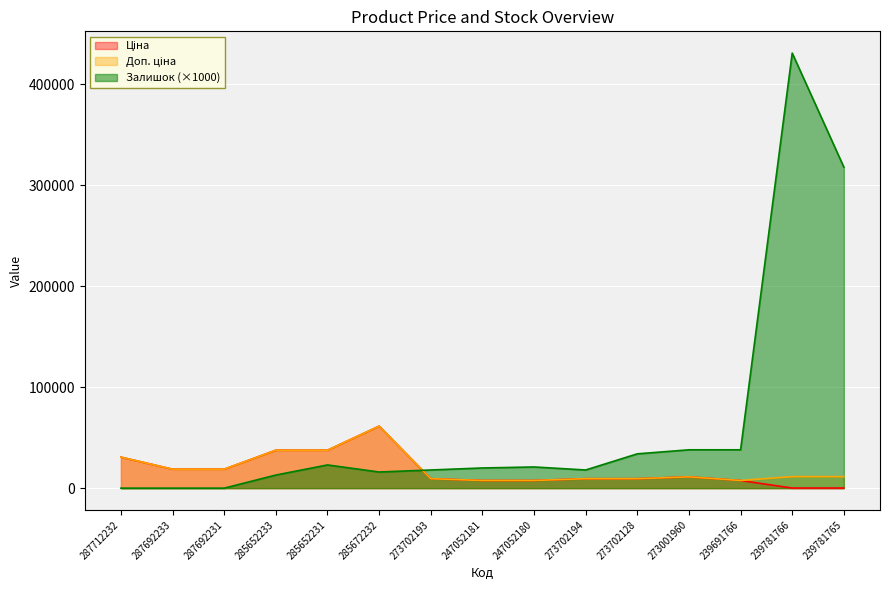

What is the total value across all series at 285652233?

88187.2